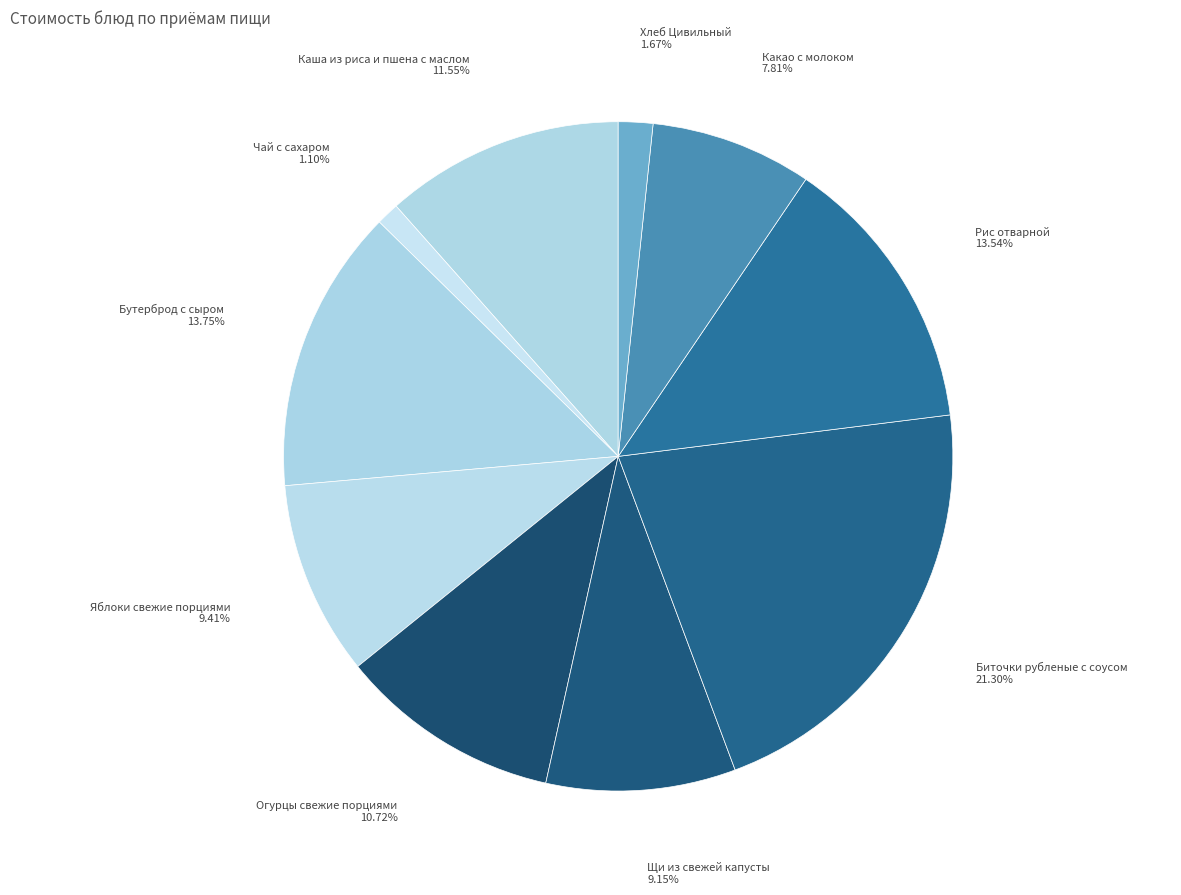

Count the number of slices in the pie.

10